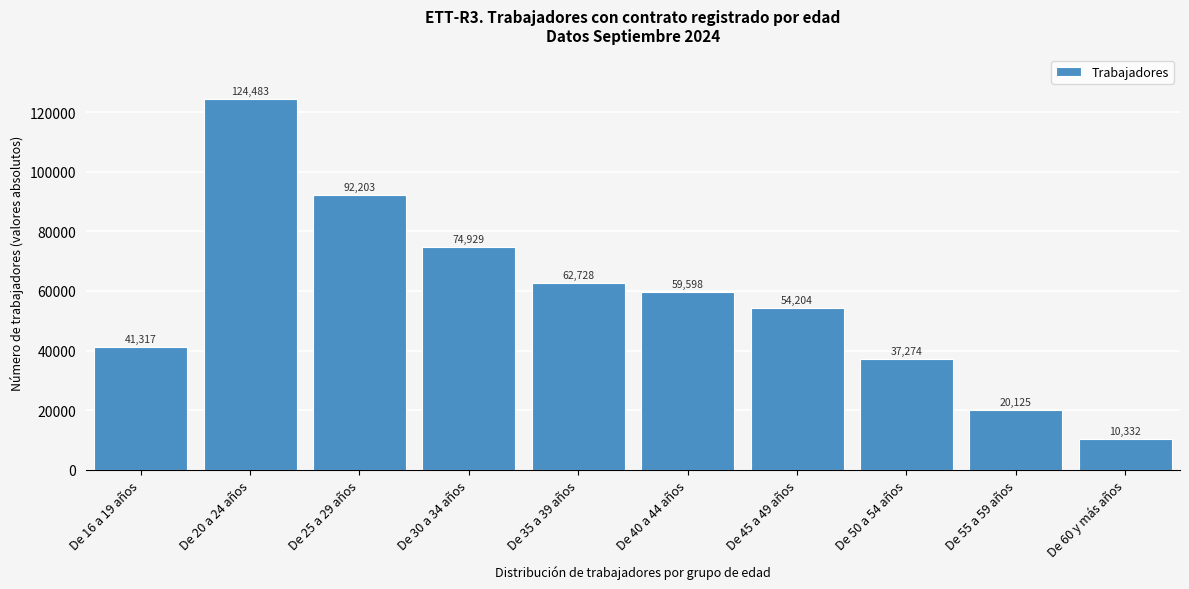

Reading left to right, extract all data points from this chart.

41317	124483	92203	74929	62728	59598	54204	37274	20125	10332